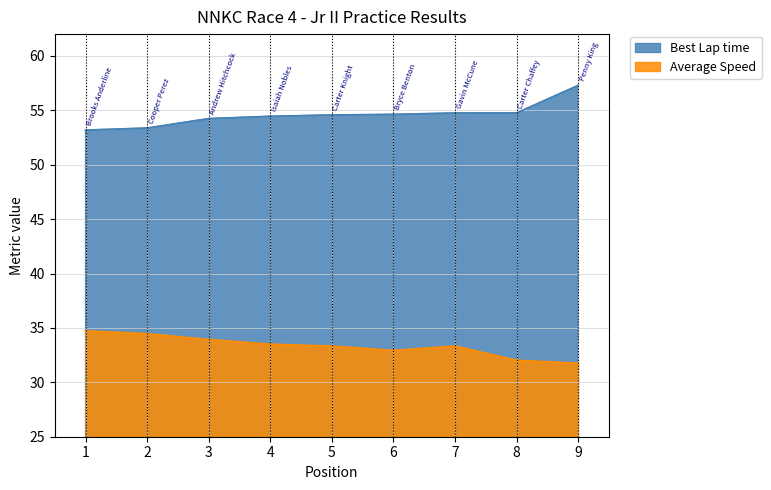

What are all the series names shown in the legend?

Best Lap time, Average Speed